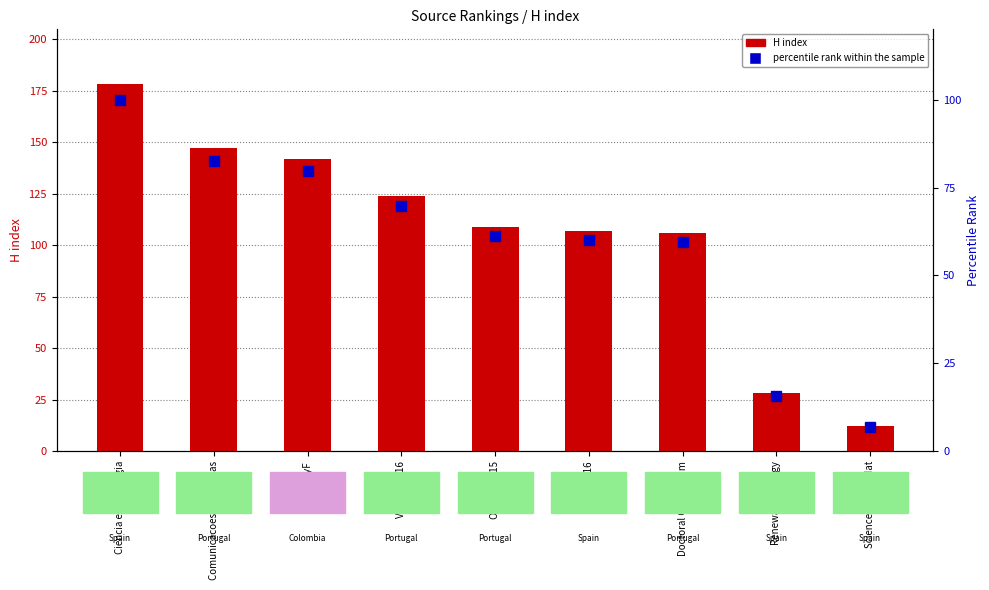

Rank the series by their average value, from highest to lowest.

H index, percentile rank within the sample